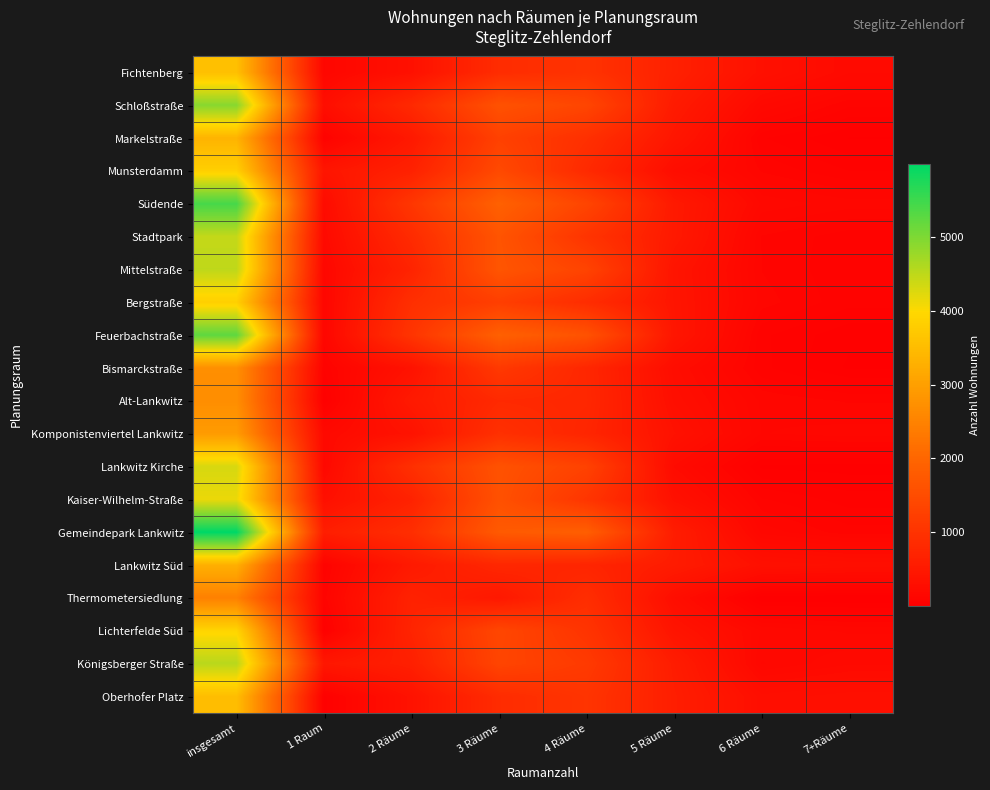

Rank the series at insgesamt from highest to lowest value.

Gemeindepark Lankwitz, Südende, Feuerbachstraße, Schloßstraße, Königsberger Straße, Mittelstraße, Stadtpark, Lankwitz Kirche, Kaiser-Wilhelm-Straße, Lichterfelde Süd, Munsterdamm, Bergstraße, Fichtenberg, Oberhofer Platz, Markelstraße, Lankwitz Süd, Komponistenviertel Lankwitz, Bismarckstraße, Alt-Lankwitz, Thermometersiedlung